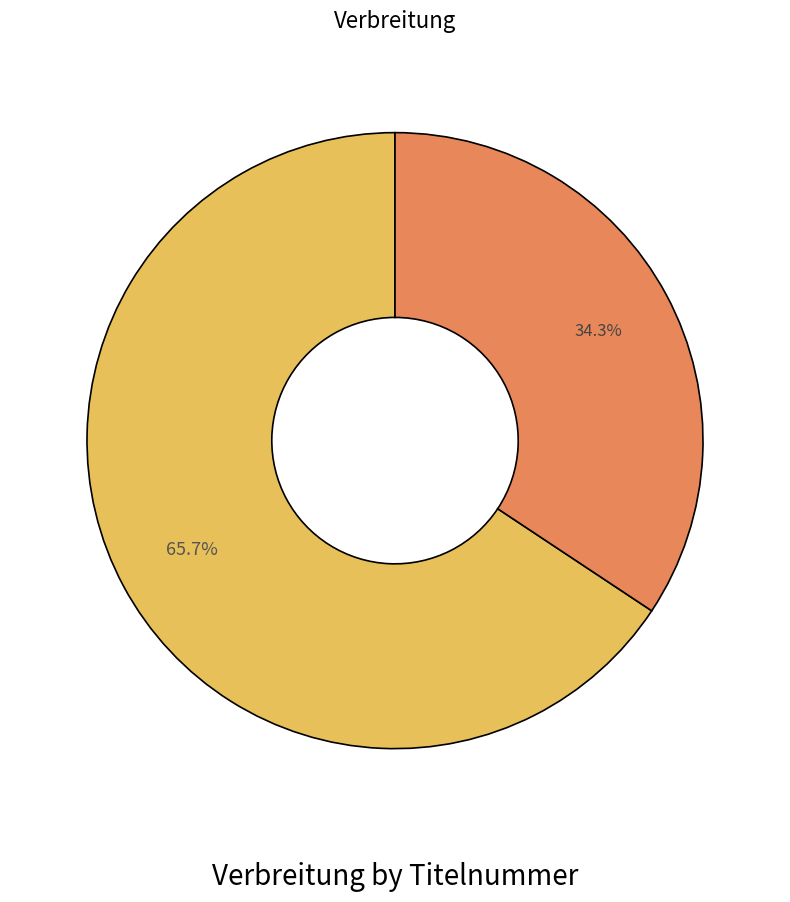

Count the number of slices in the pie.

2